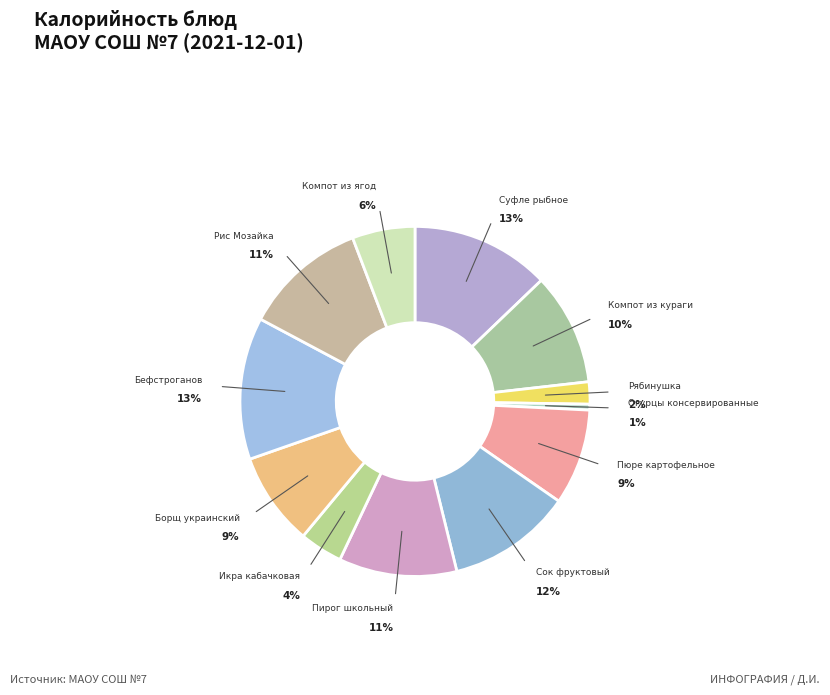

True or false: Пирог школьный accounts for 2% of the total.

False